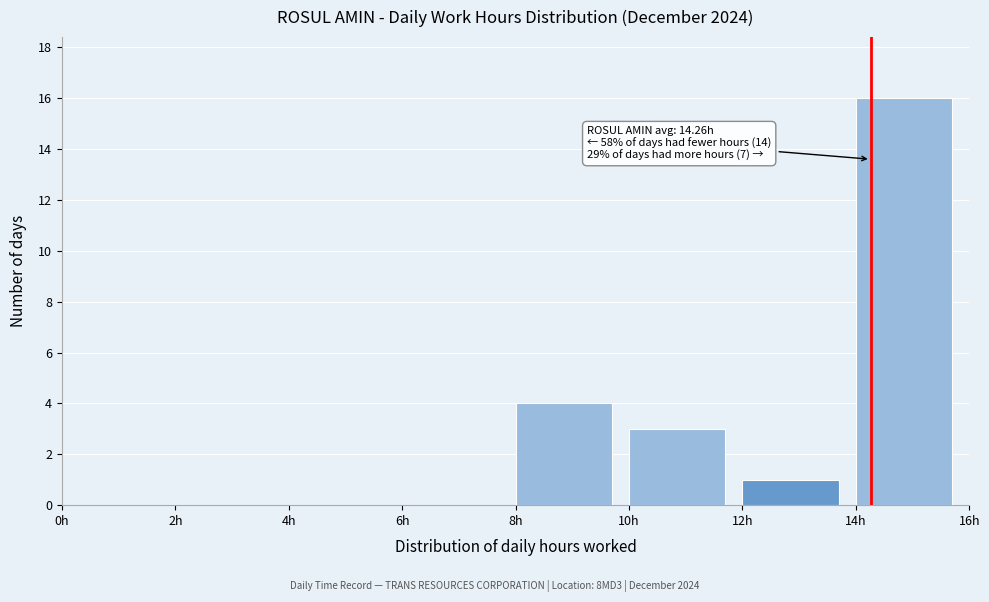

Over which range of the x-axis is the bar tallest?

14 to 16